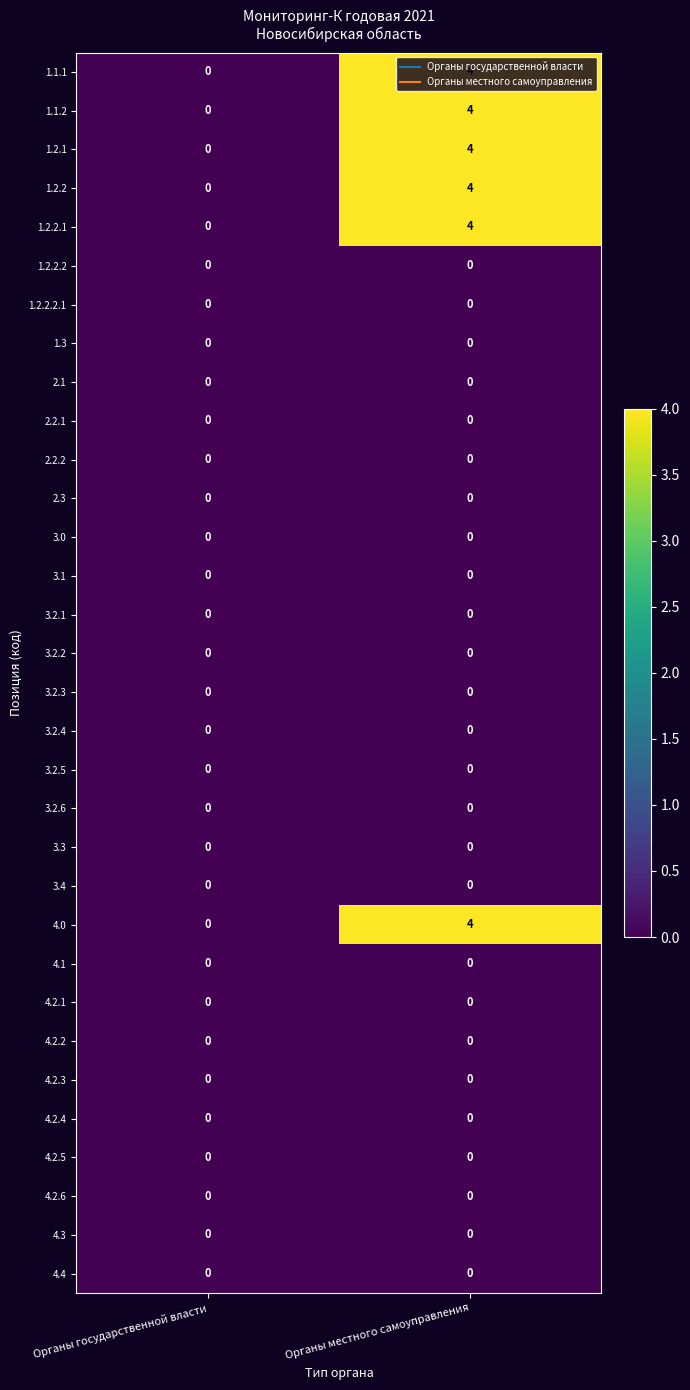

What is the difference between the 1.1.1 values at Органы государственной власти and Органы местного самоуправления?

4